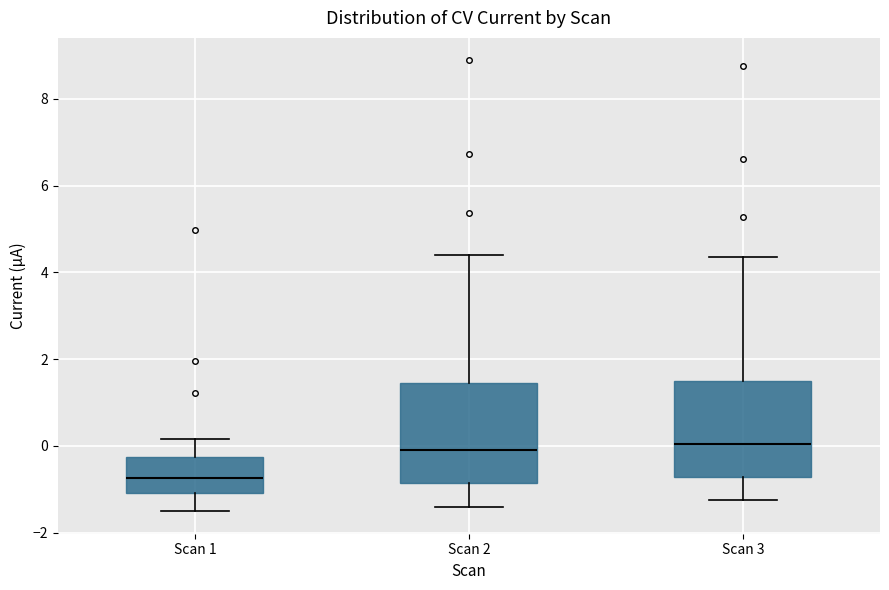

Reading left to right, transcribe this box plot: for each box, give where its median line is, the range the box spans, and where its two whiskers end, as read against the y-axis. The values are not printed on the chart, so give them approximately, as read against the axis.

Scan 1: median -0.8, box -1.0 to -0.2, whiskers -1.6 to 0.2
Scan 2: median 0.0, box -0.8 to 1.4, whiskers -1.4 to 4.4
Scan 3: median 0.0, box -0.8 to 1.6, whiskers -1.2 to 4.4